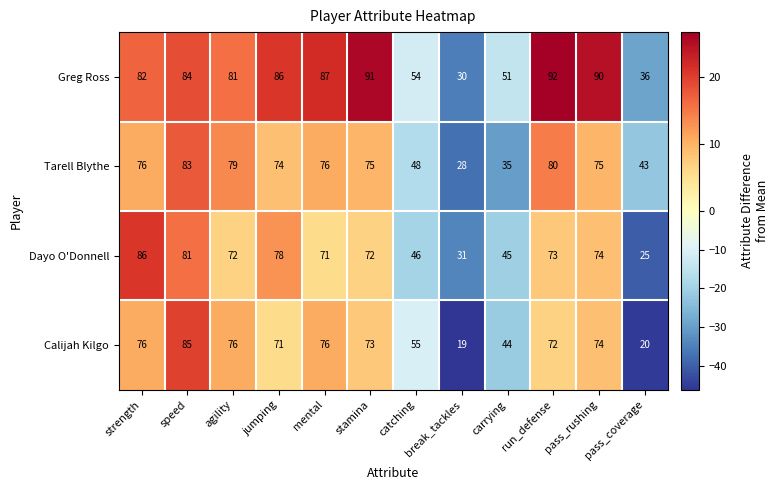

At which label does Calijah Kilgo first exceed 73?

strength